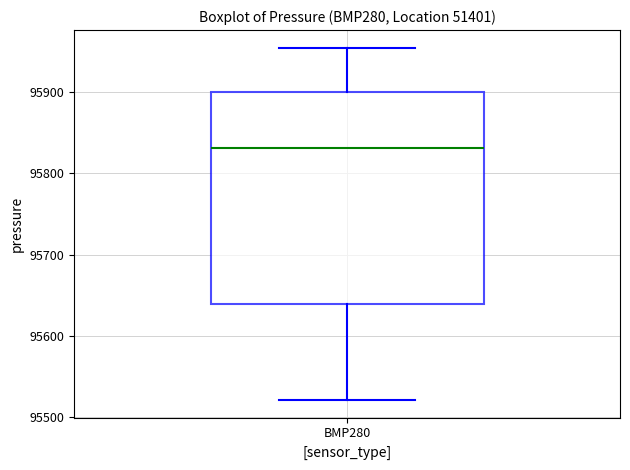

Read this box plot against the y-axis: the position of the median line, the range covered by the box, and the ends of both whiskers. The values are not printed on the chart, so give them approximately, as read against the axis.

median 95830, box 95640 to 95900, whiskers 95520 to 95950